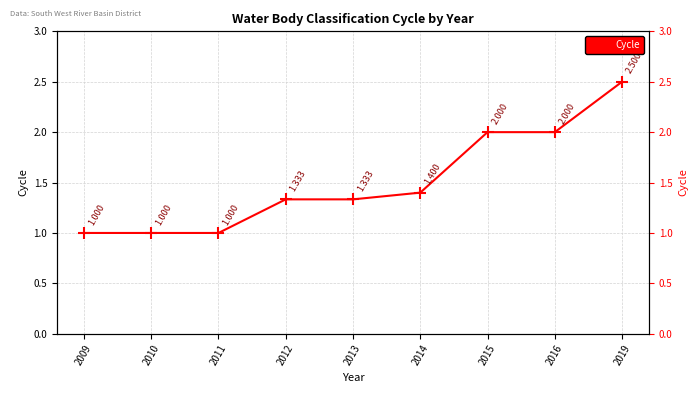

What is the change in value from 2012 to 2014?

+0.1